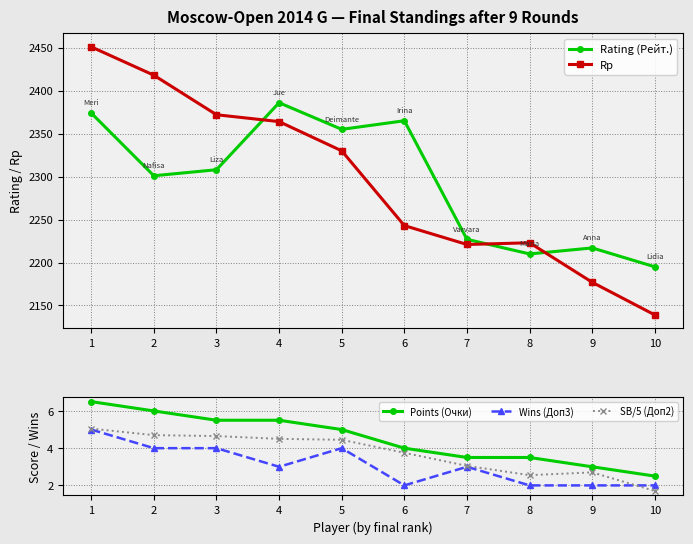

True or false: SB/5 (Доп2) has a value of 4.7 at 3.

True